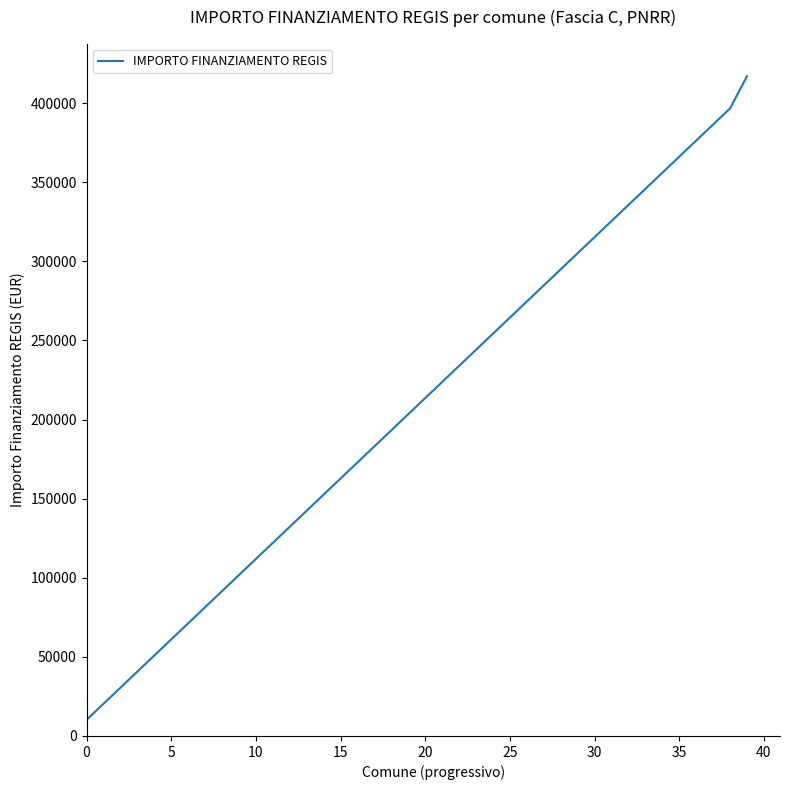

What is the minimum value shown in the chart?

10172